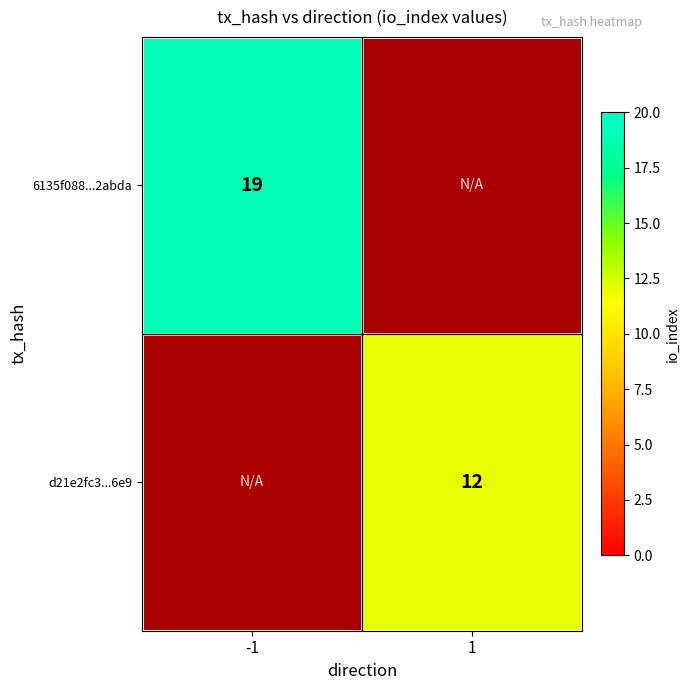

True or false: 6135f088...2abda has a value of 11.3 at -1.

False